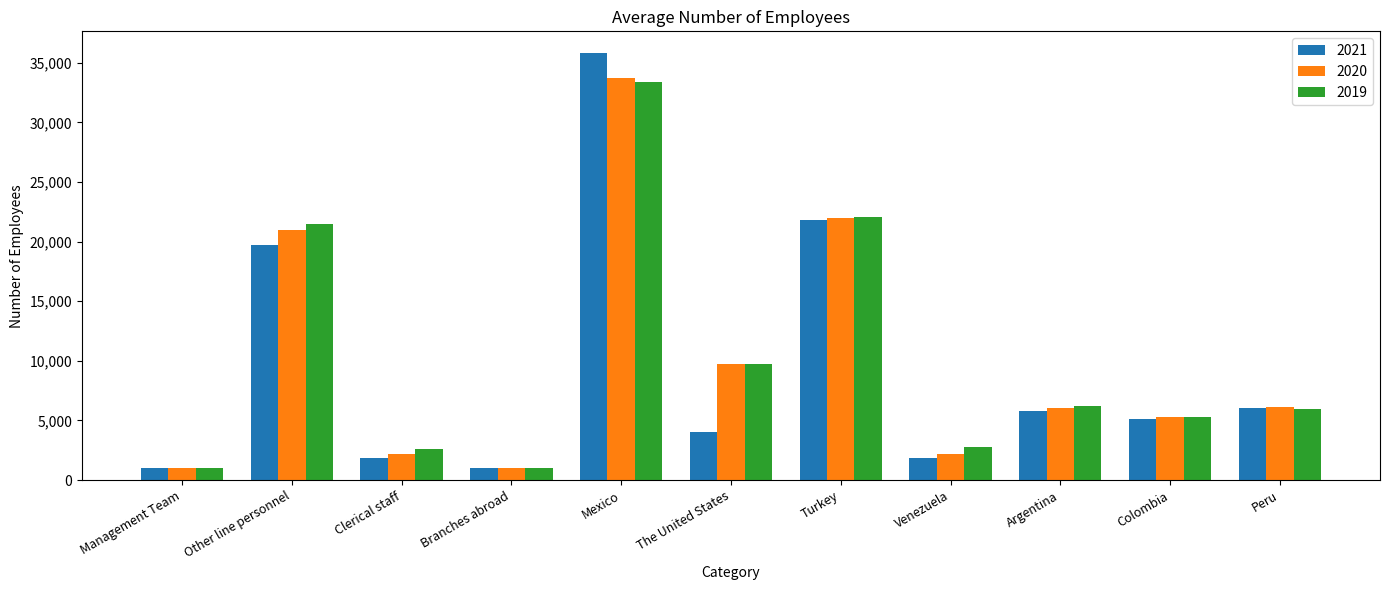

How many data points in 2019 are less than 5976?

5